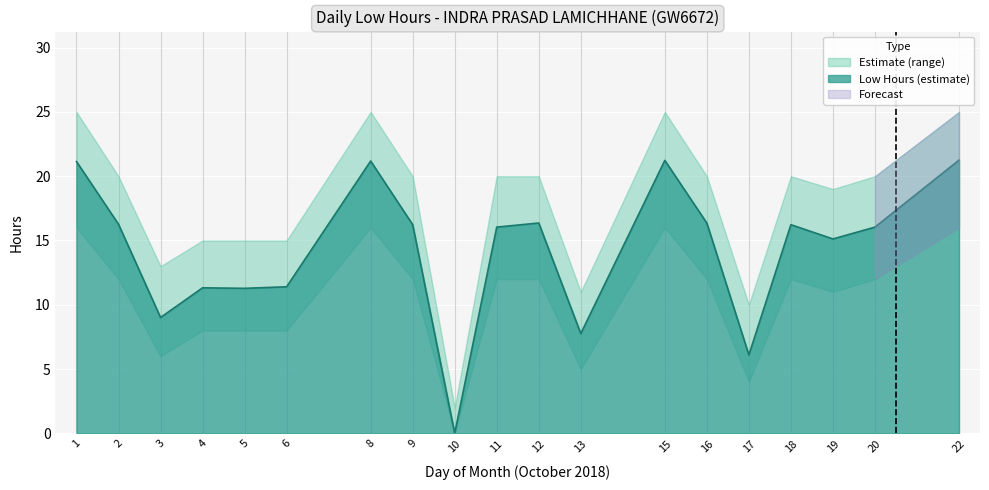

How many interior local valleys does the Low Hours Upper series have?

5